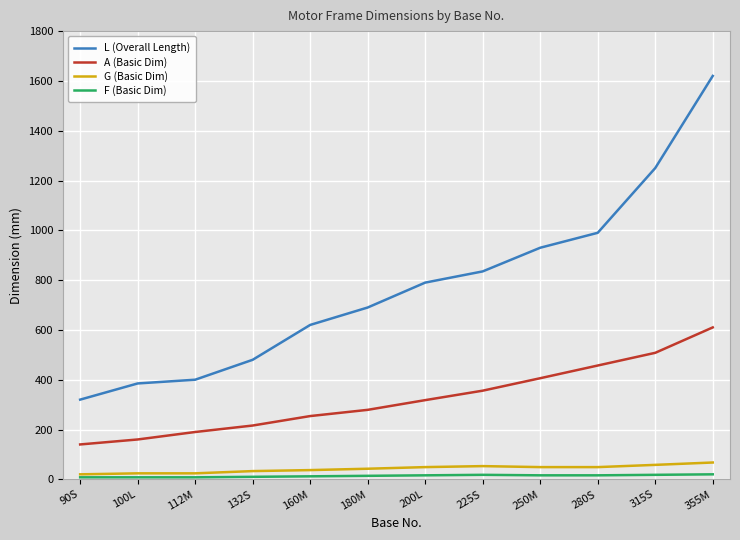

Rank the series by their maximum value, from lowest to highest.

F (Basic Dim), G (Basic Dim), A (Basic Dim), L (Overall Length)